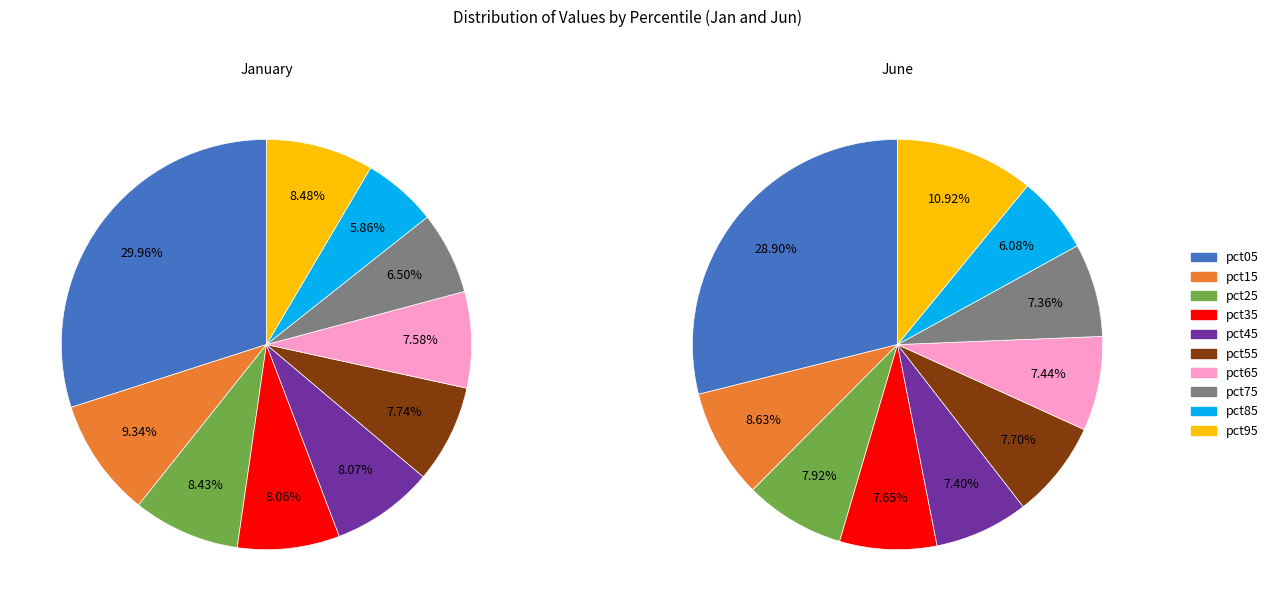

Does any single category account for the majority?

No